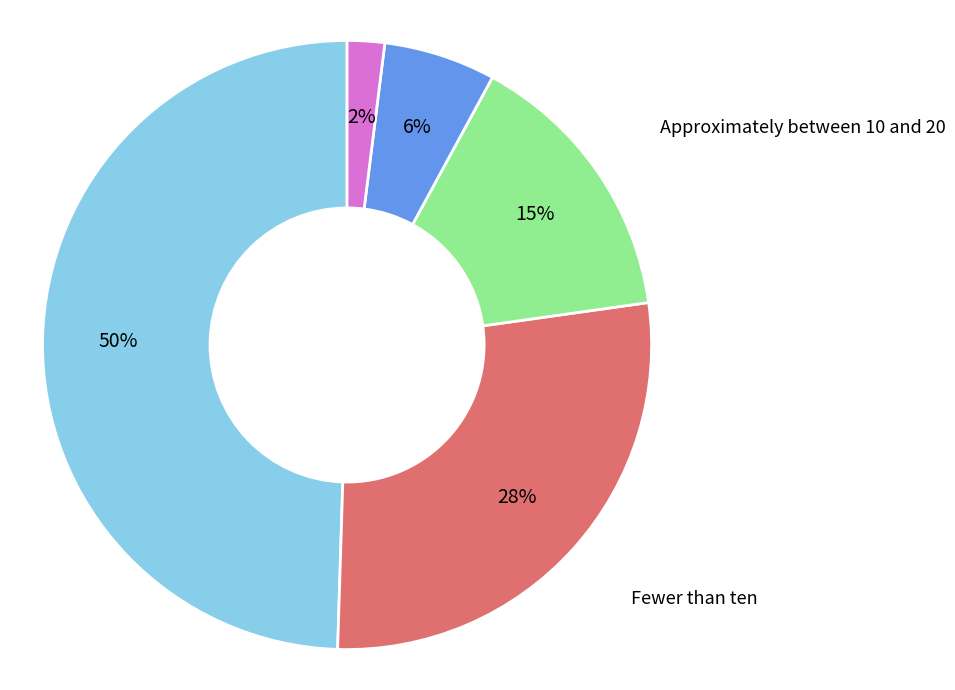

To the nearest percent, what percentage of the pie is Approximately between 10 and 20?

15%